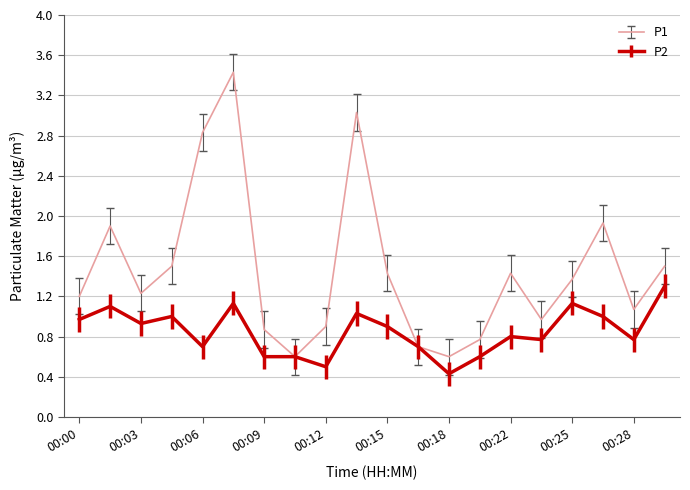

At how many categories does at least one series exceed 0?

20